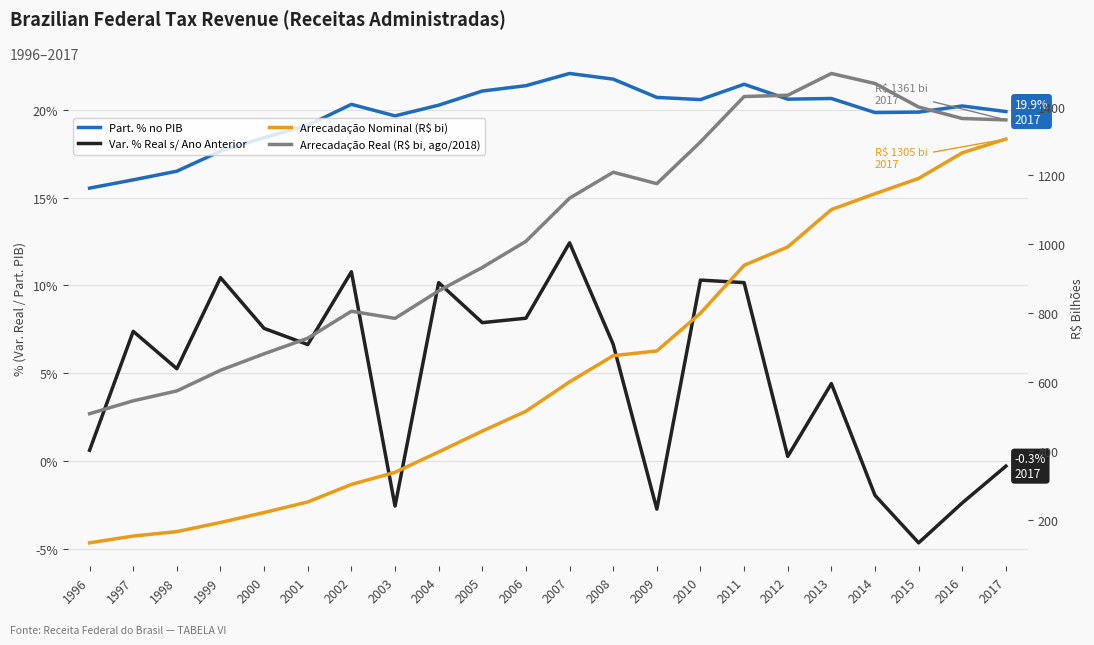

The Arrecadação Real (R$ bi, ago/2018) series shows 1466.7 at 2014. True or false?

True